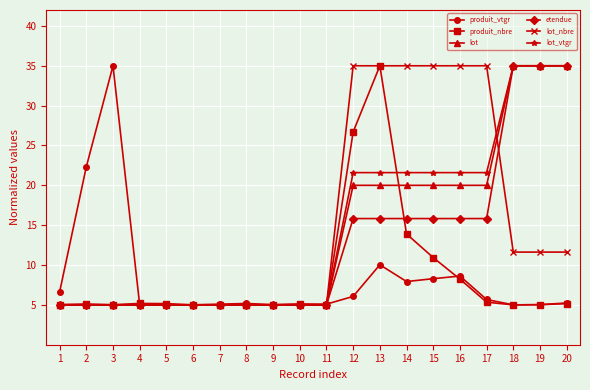

Count the number of data series in this chart.

6